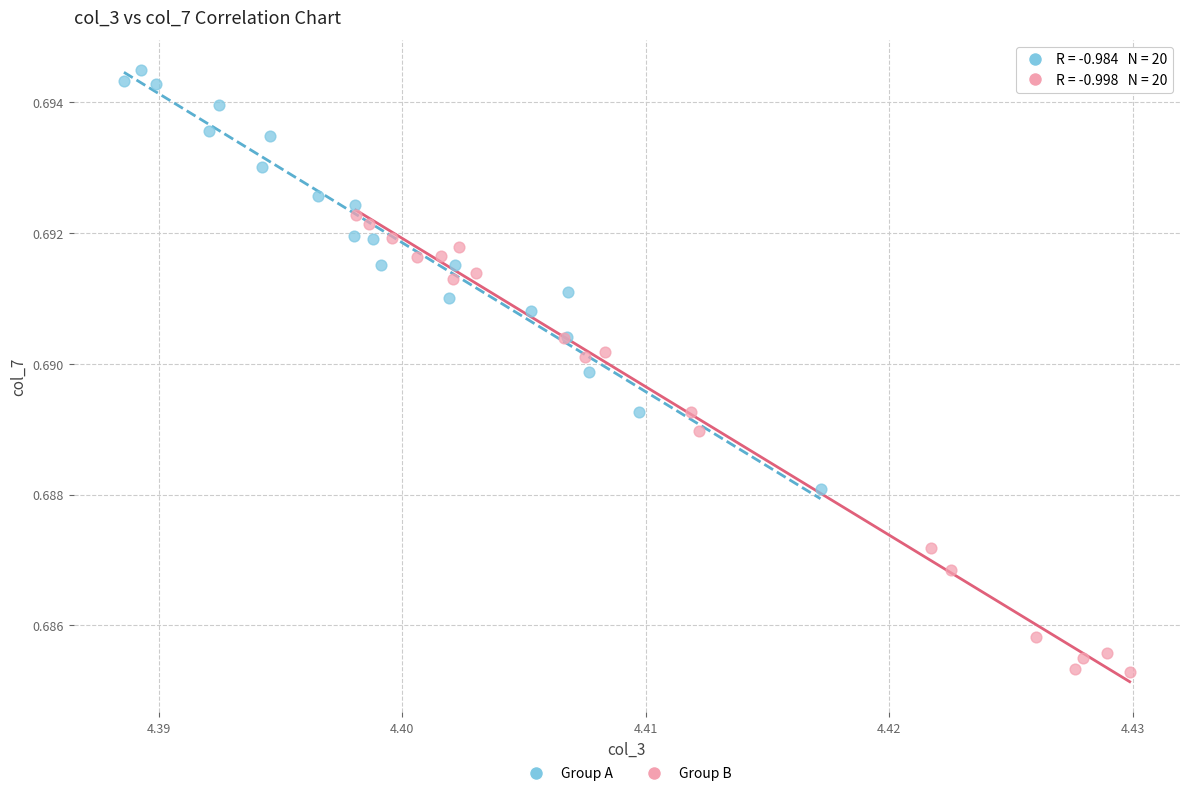

Which series has the widest spread of Y values?

Group B